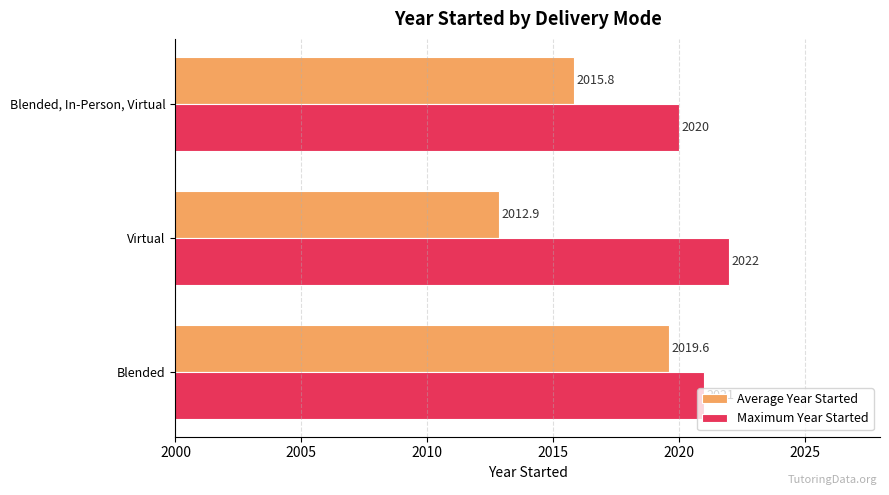

Read the Maximum Year Started value at Blended, In-Person, Virtual.

2020.0